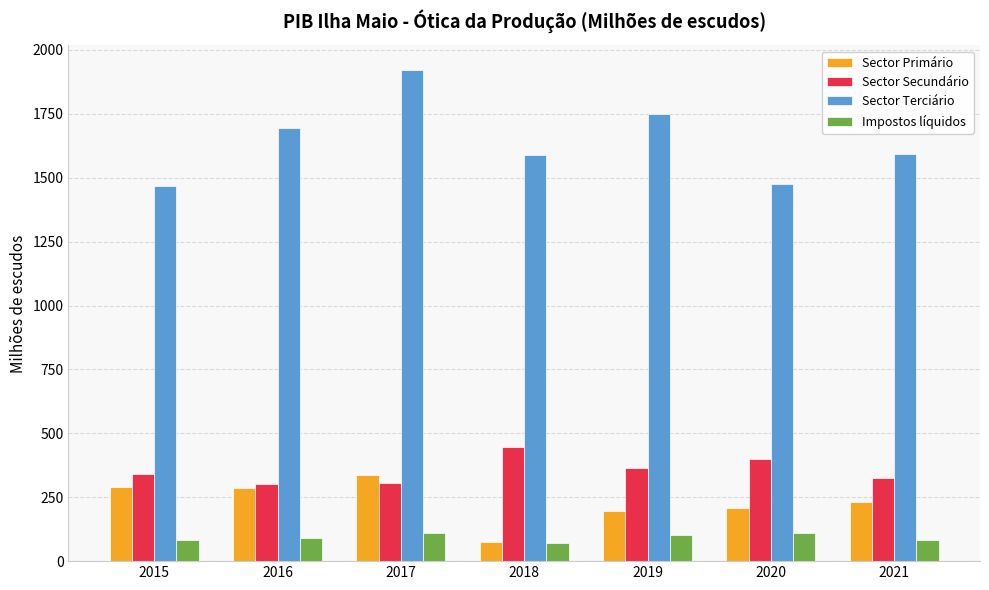

How many bars are there in each group?

4